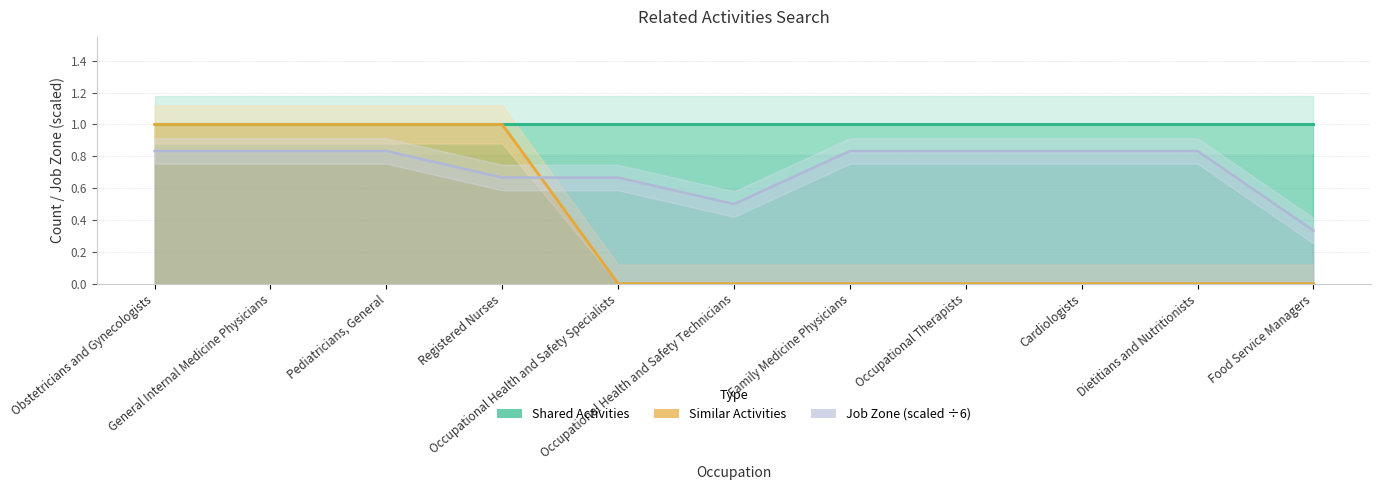

True or false: Similar Activities has more than 0 points higher than both neighbors.

False